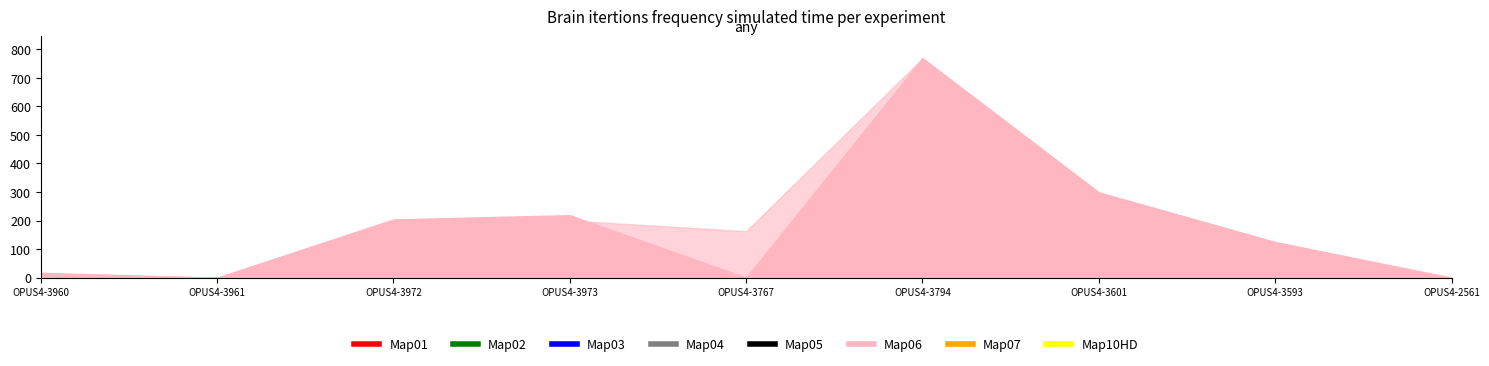

At how many categories does at least one series exceed 220?

2